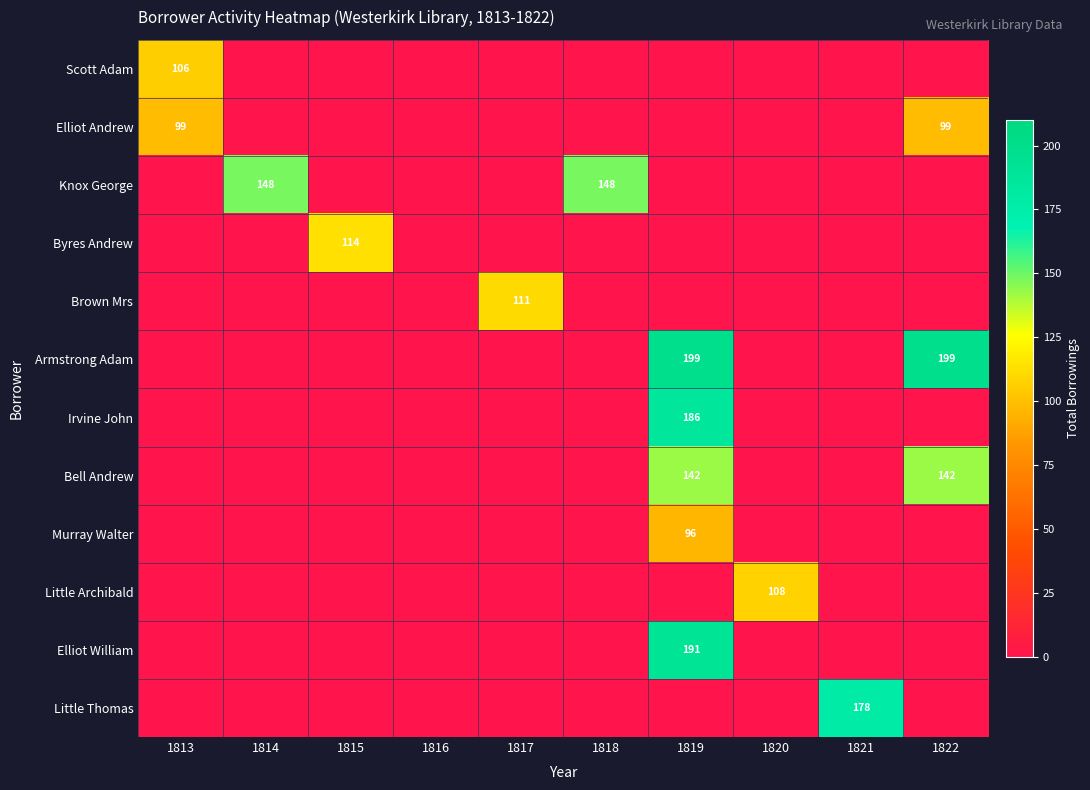

At which category is the sum across all series the highest?

1819